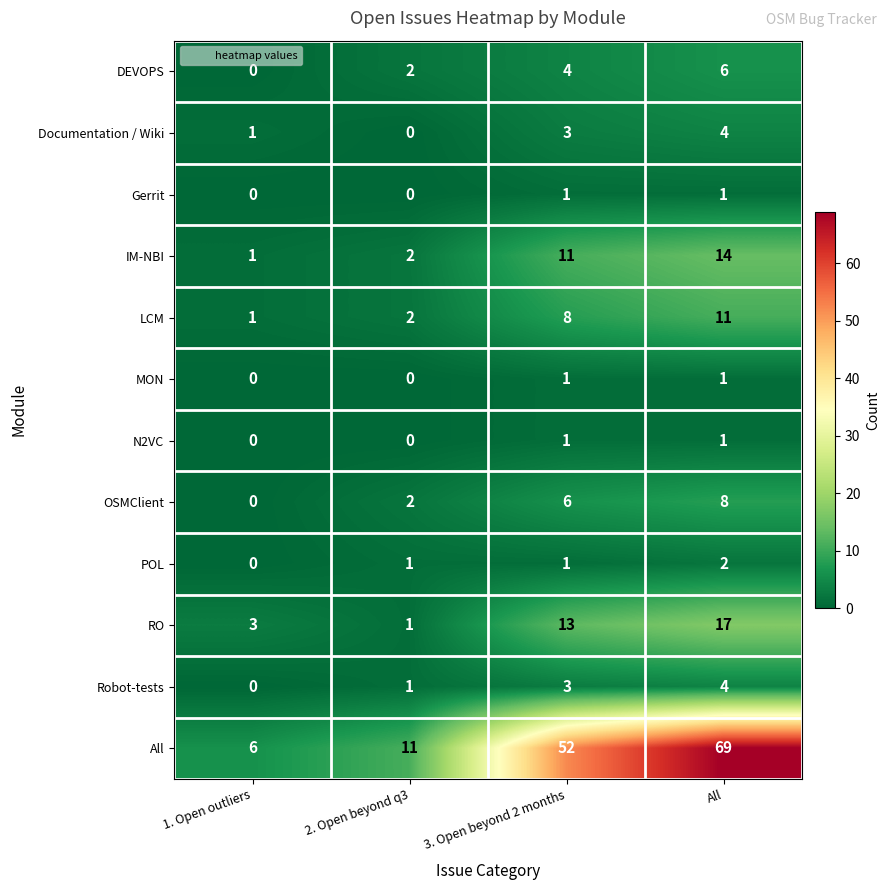

Is it true that IM-NBI equals 2 at 1. Open outliers?

False